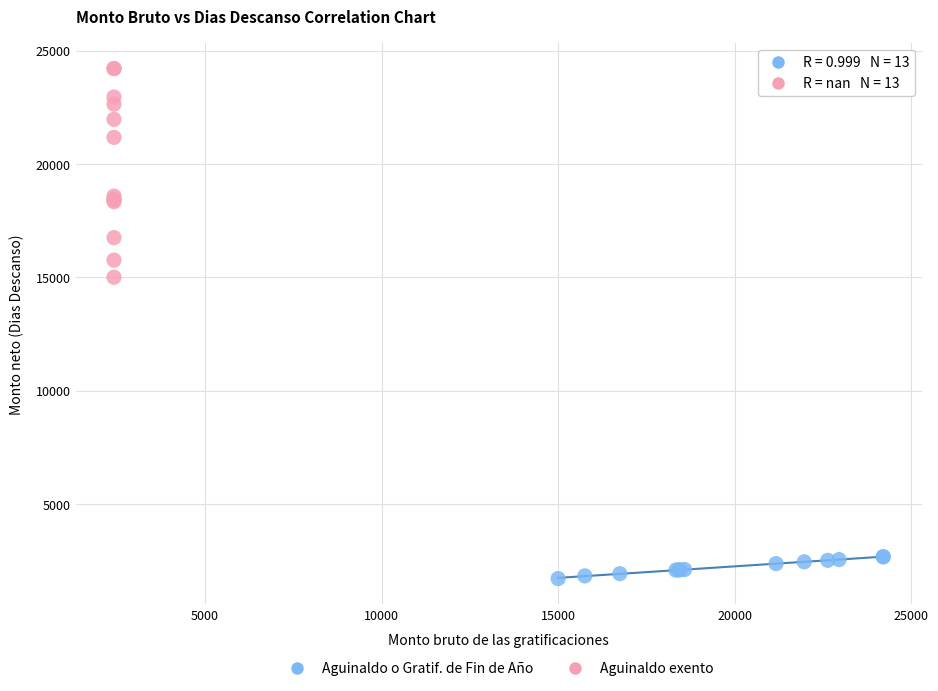

Which series contains the lowest Y value?

Aguinaldo o Gratif. de Fin de Año